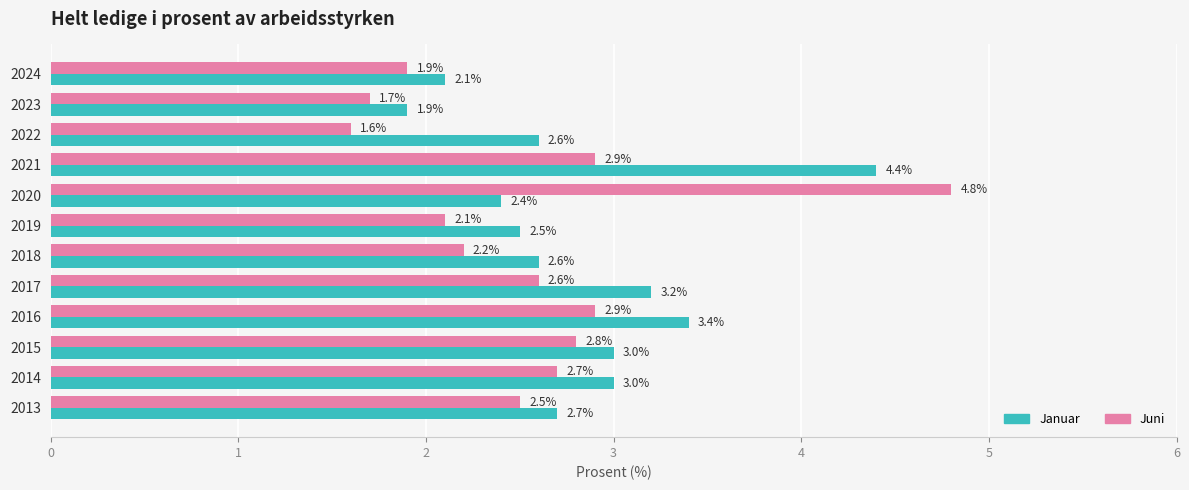

Which series has the largest range (max minus min)?

Juni